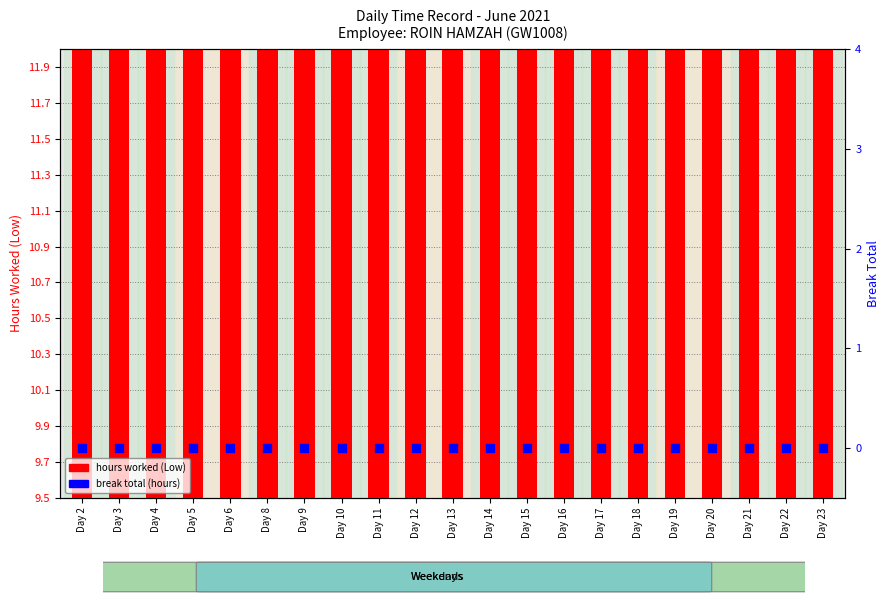

At which category is the sum across all series the highest?

Day 2